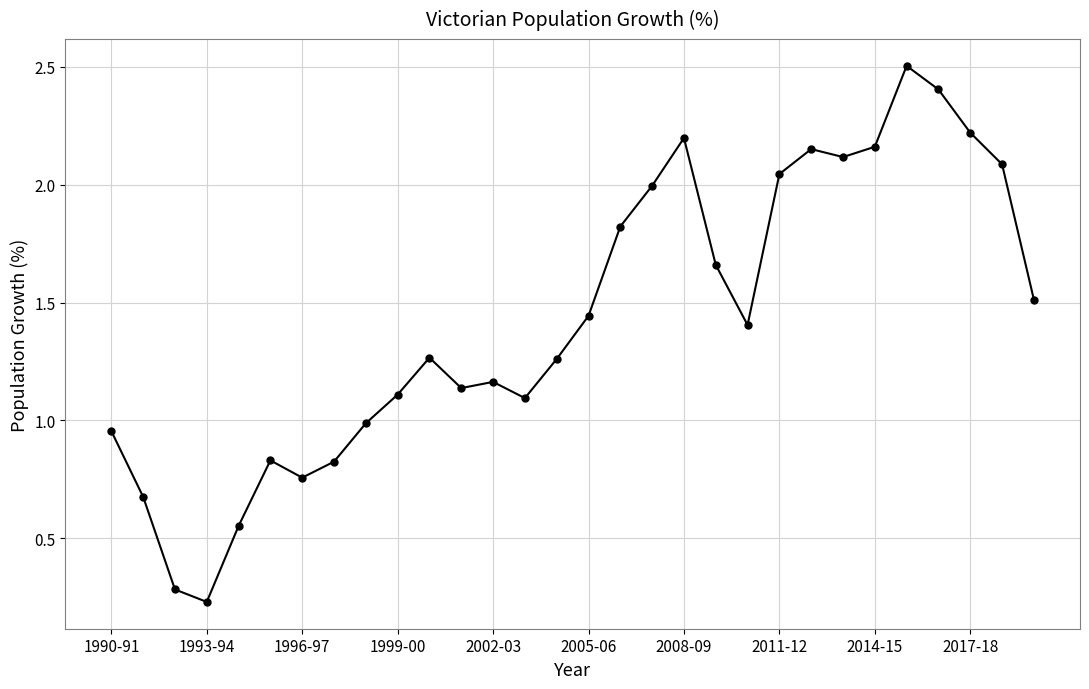

What is the difference between the maximum and minimum values?

2.3